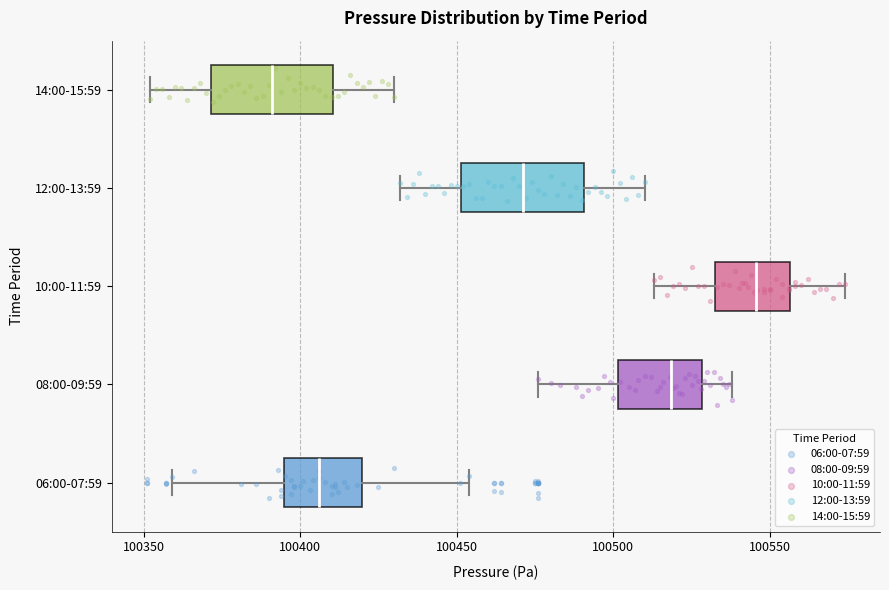

Where is the left edge of the box for 12:00-13:59 on the x-axis? The values are not printed on the chart, so give them approximately, as read against the axis.

100450